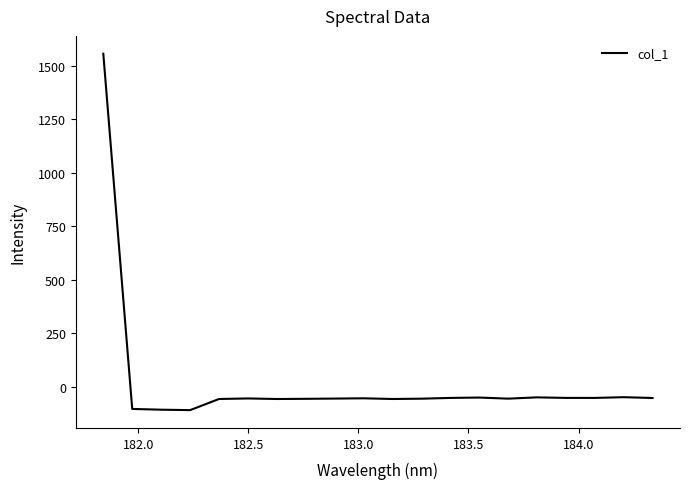

What is the minimum value shown in the chart?

-109.9